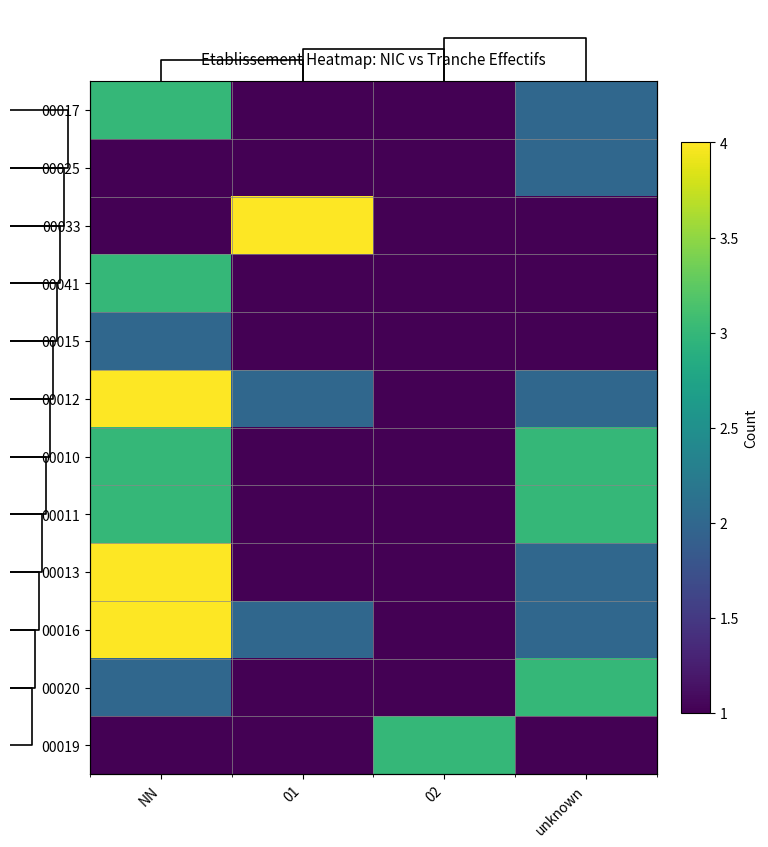

Which category has the lowest value in the 00013 series?

01